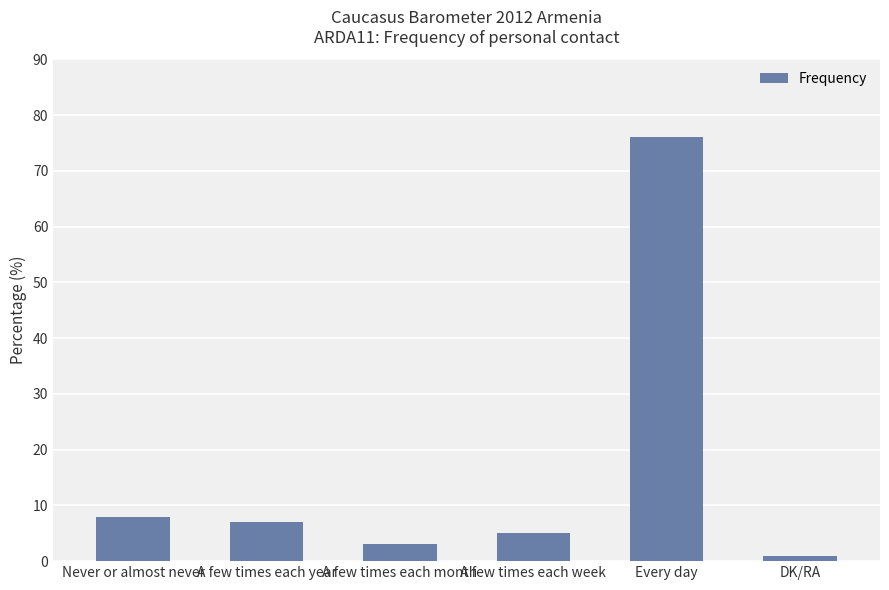

What is the label of the 2nd bar from the right?

Every day